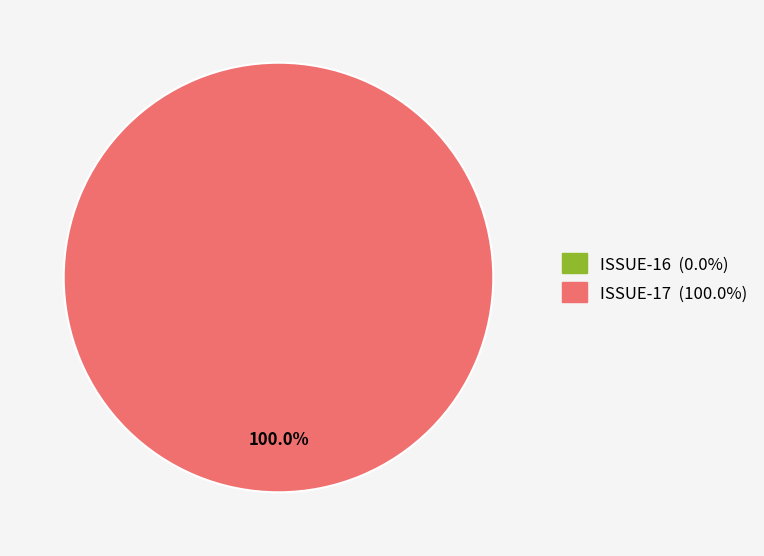

Is there a majority slice in this chart?

Yes